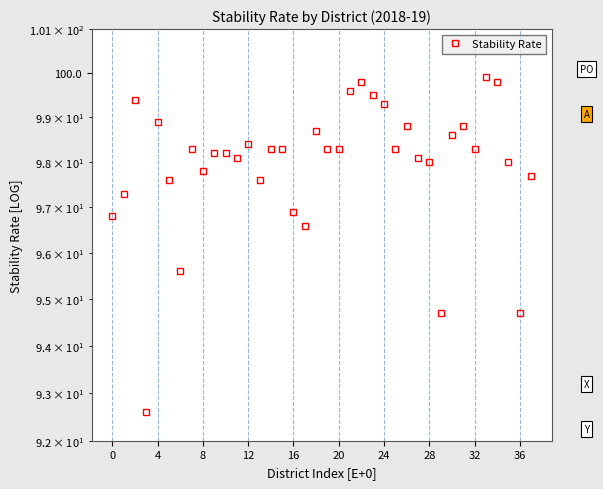

How many data points are above 98?

24